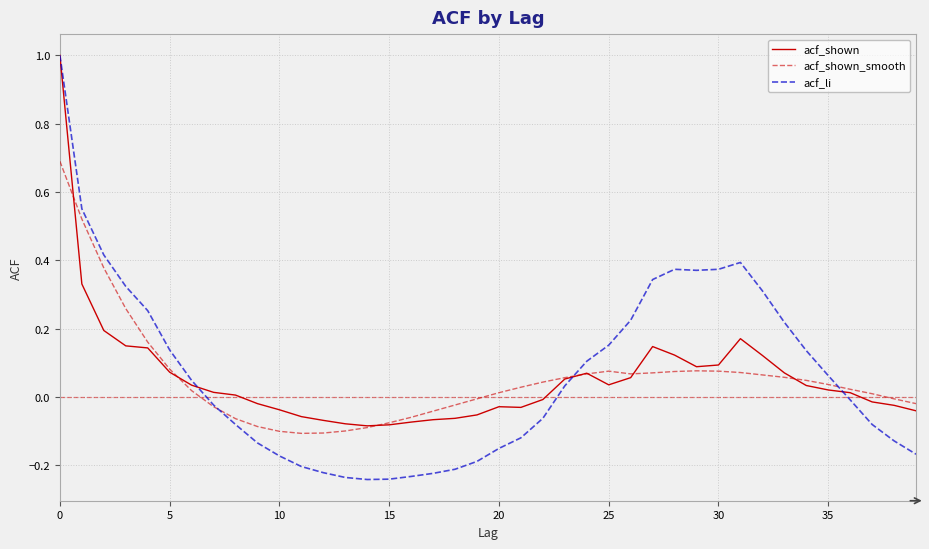

What is the highest value of the acf_shown series?

1.0